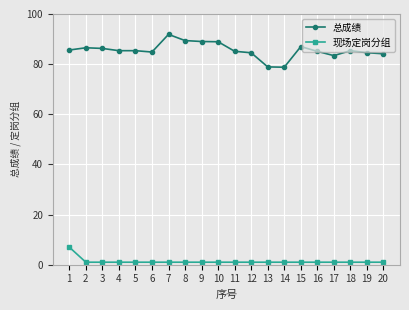

True or false: 现场定岗分组 and 总成绩 intersect in this chart.

False